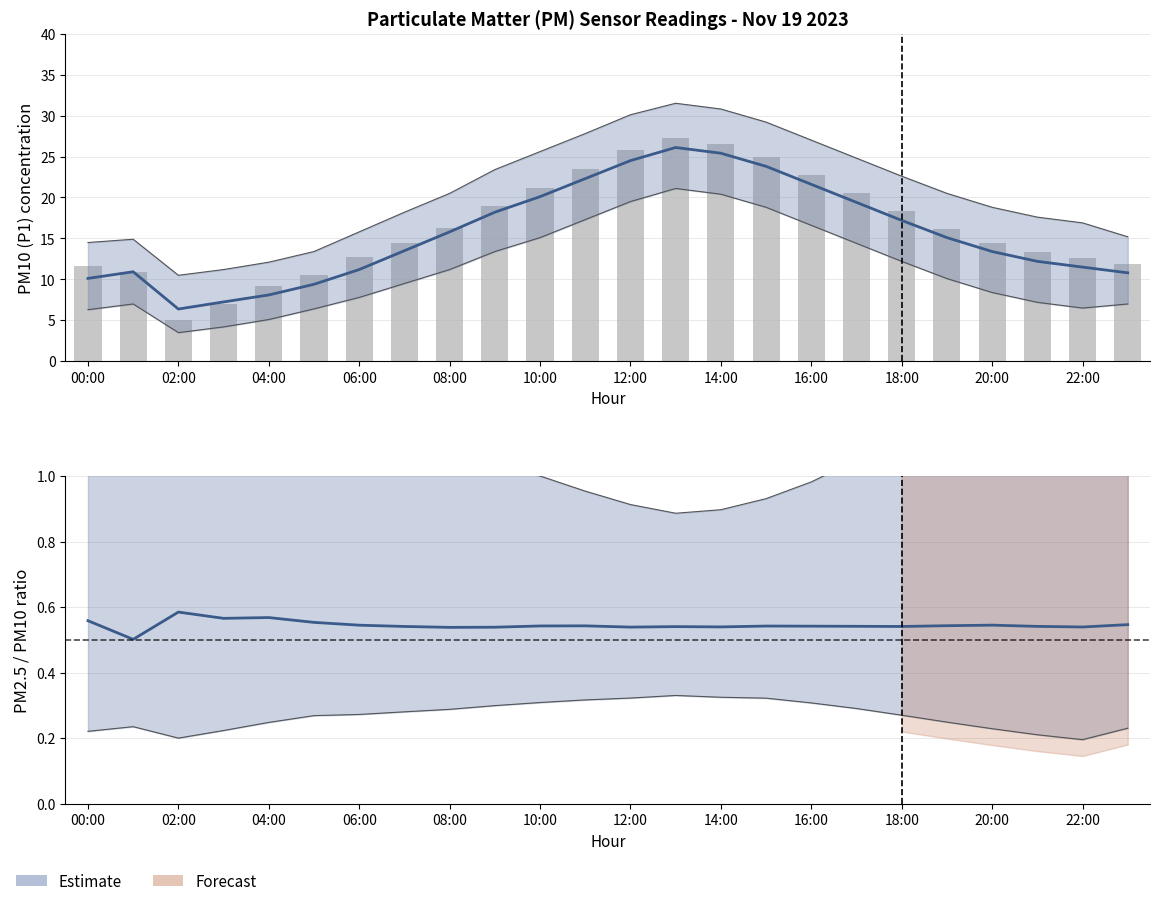

Which category has the lowest value across all series?

02:00